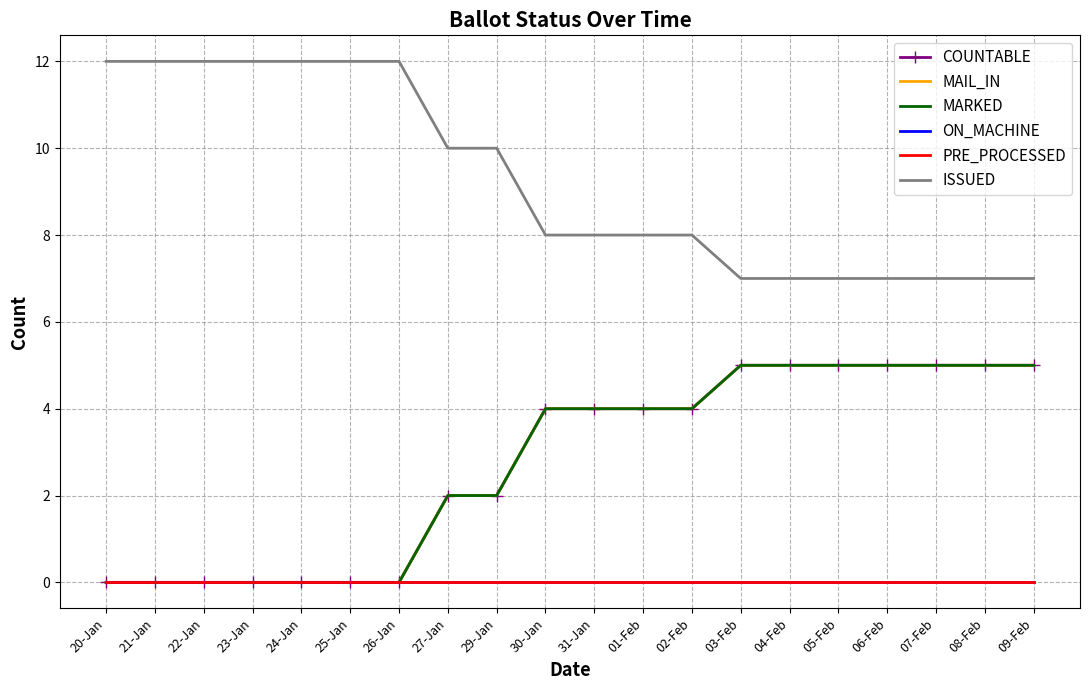

What is the spread (max minus min) of values at 23-Jan?

12